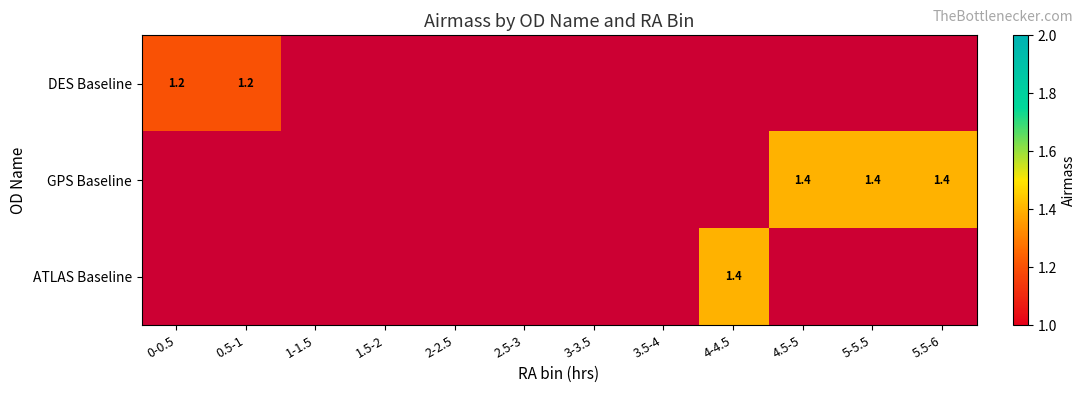

The DES Baseline series shows 1.2 at 0-0.5. True or false?

True